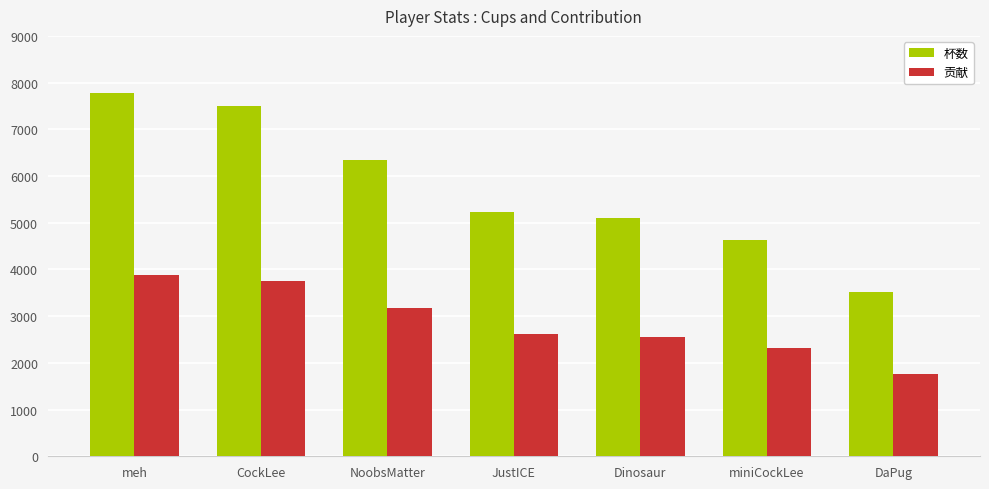

At how many categories does at least one series exceed 4561?

6